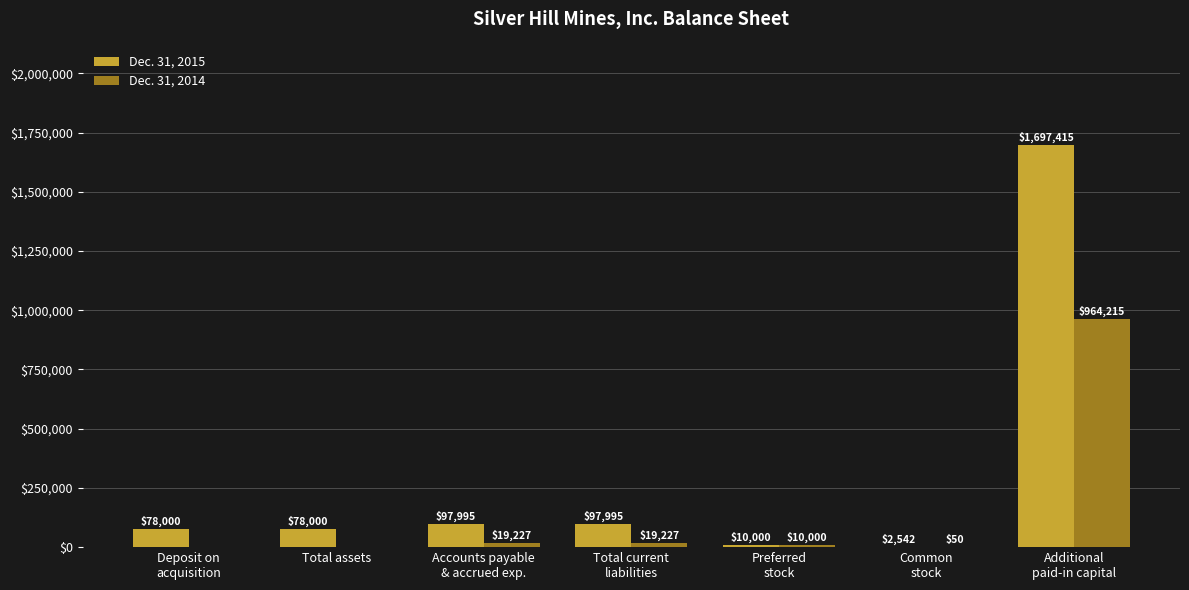

How many series are shown in this chart?

2